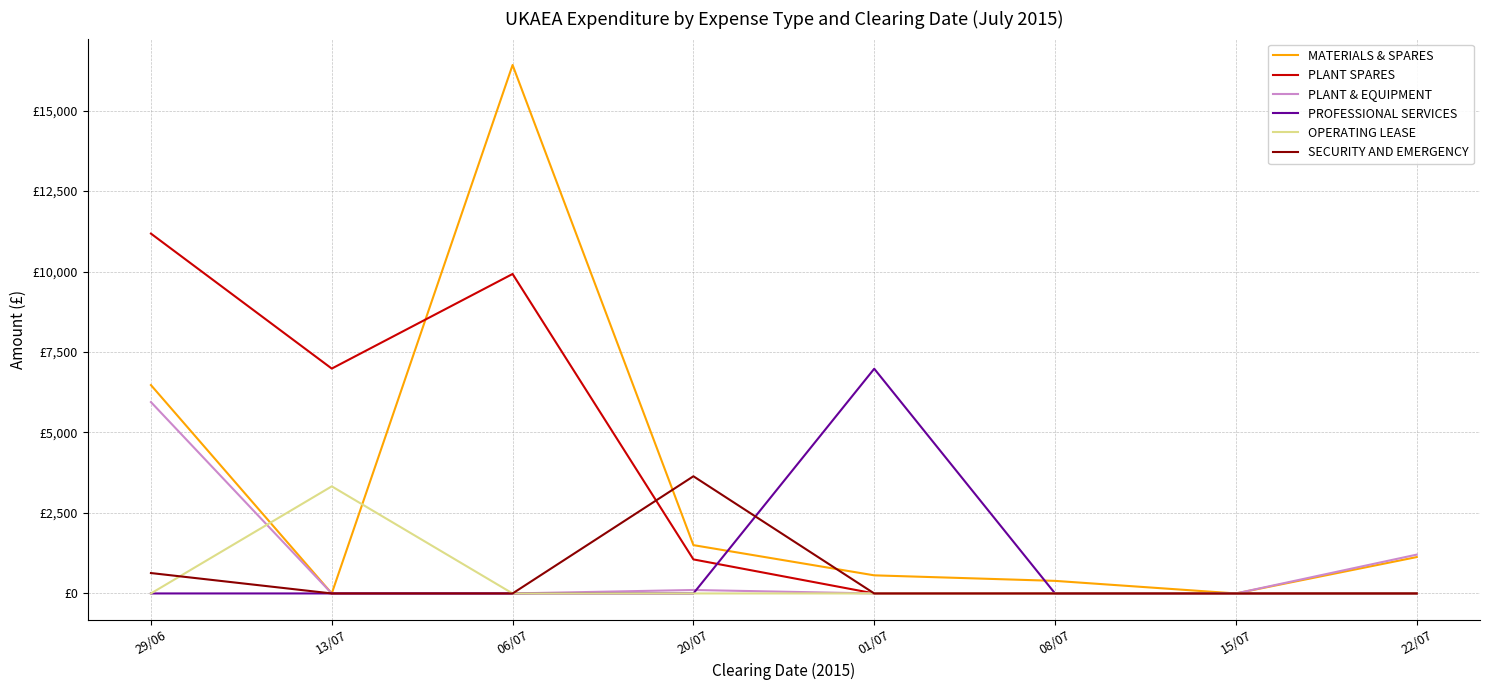

How many times do PLANT & EQUIPMENT and PROFESSIONAL SERVICES cross each other?

1